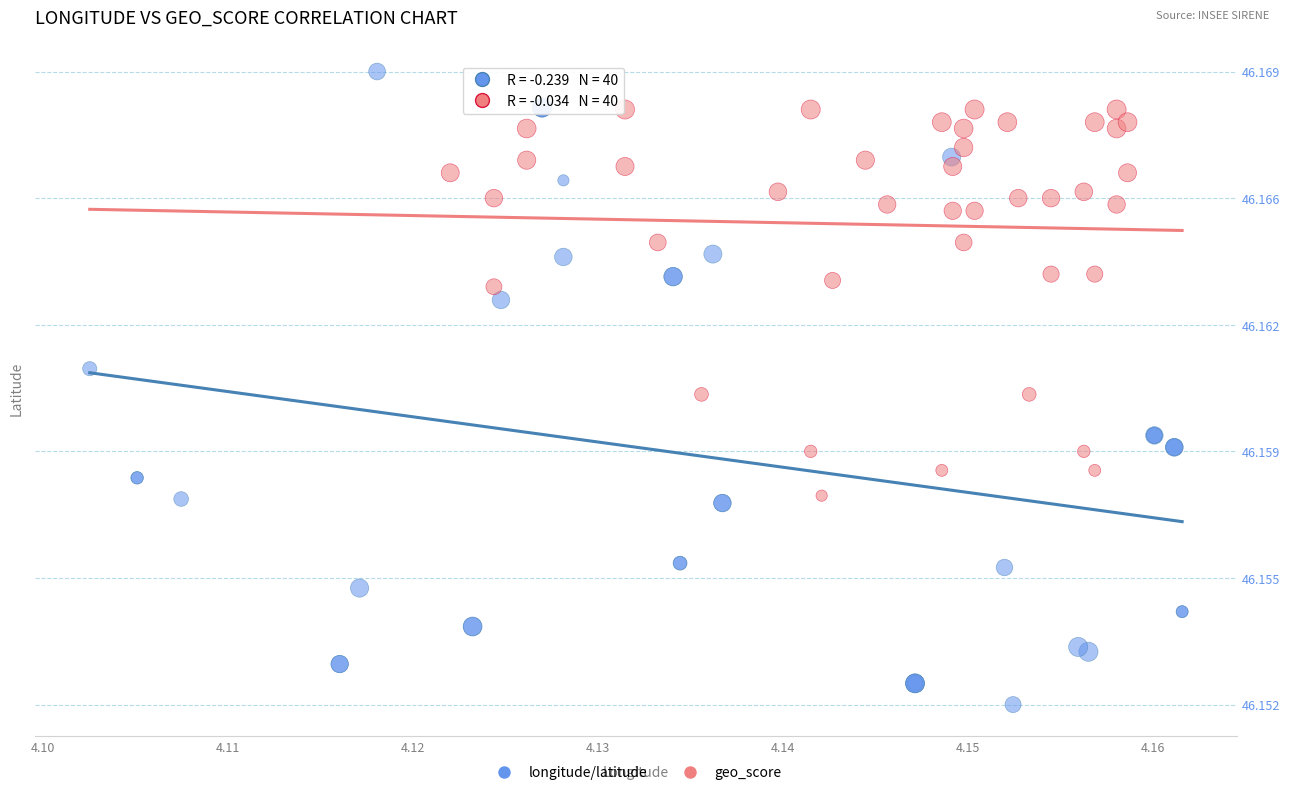

What are all the series names shown in the legend?

longitude/latitude, geo_score